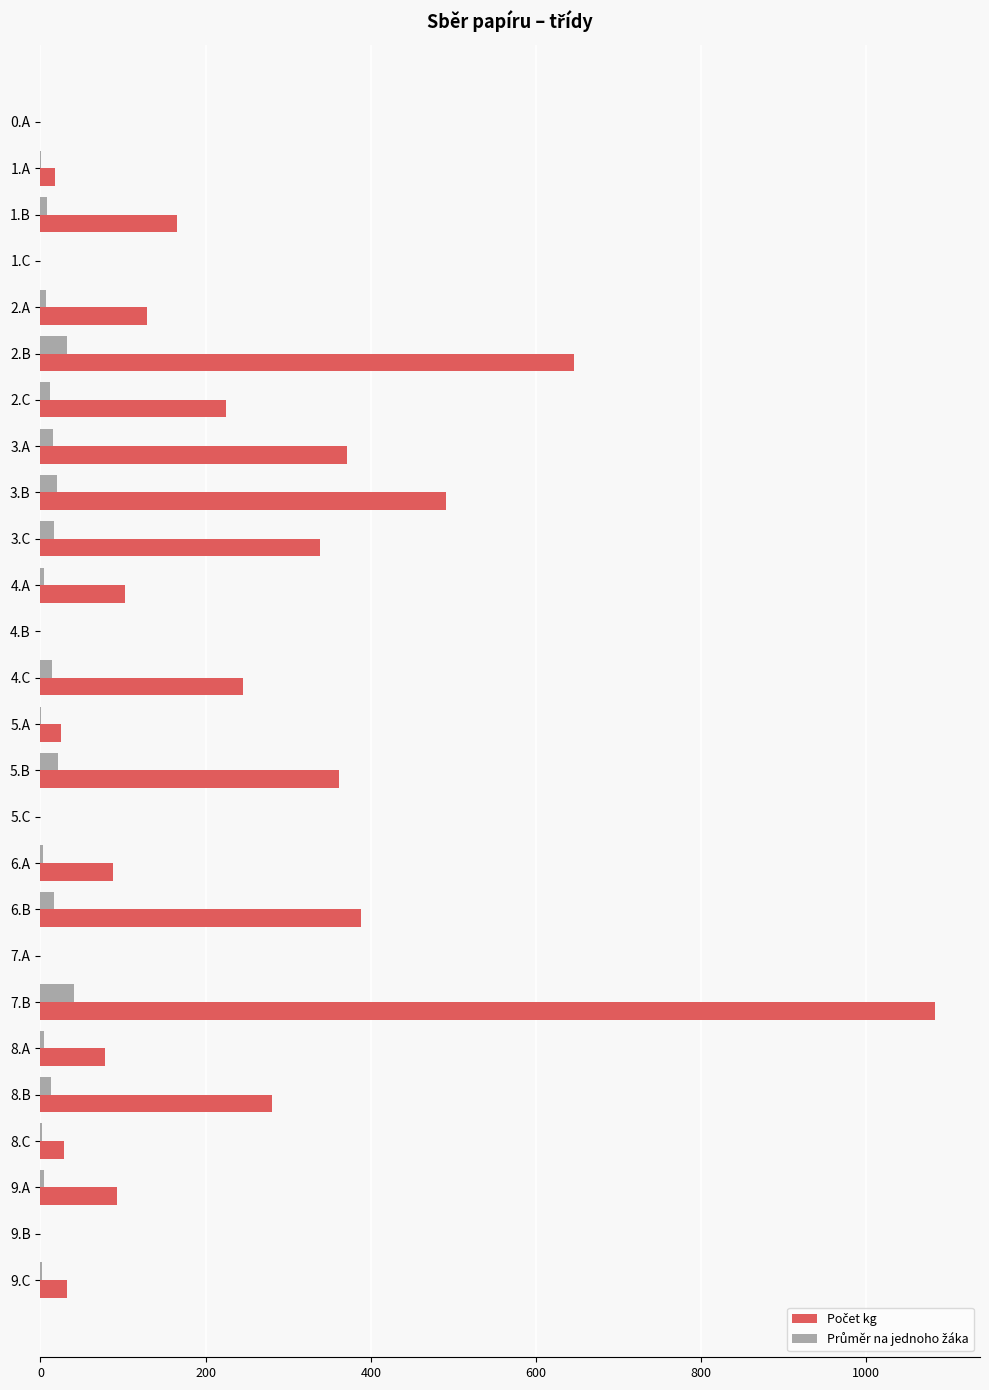

What is the maximum value shown in the chart?

1083.5